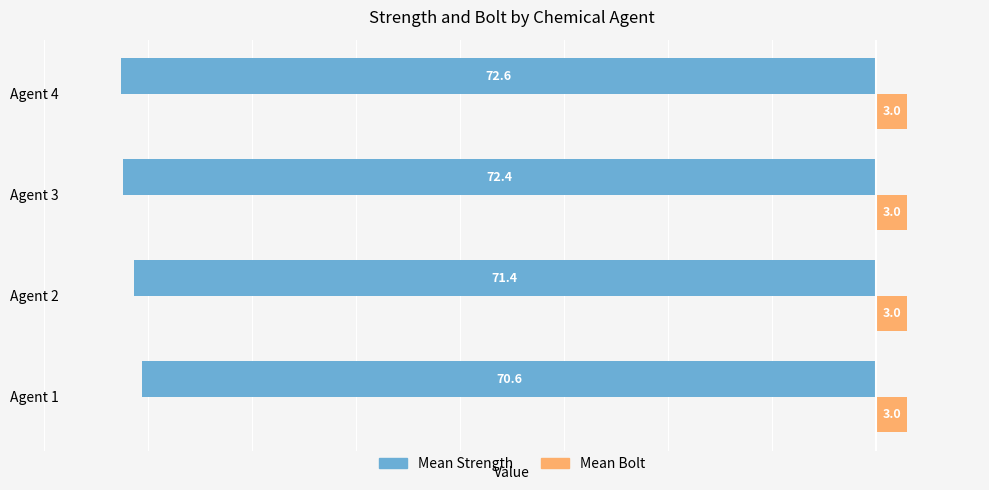

The Mean Bolt series shows 3.0 at Agent 4. True or false?

True